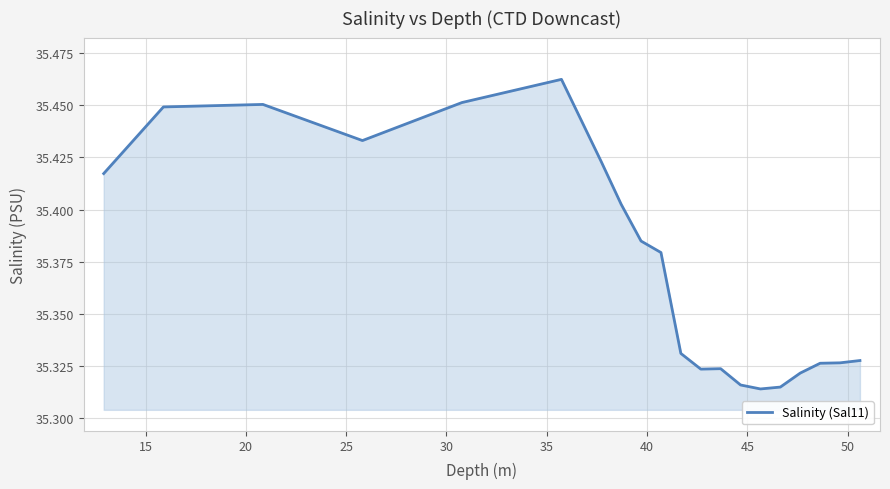

Where is the first local maximum?

20